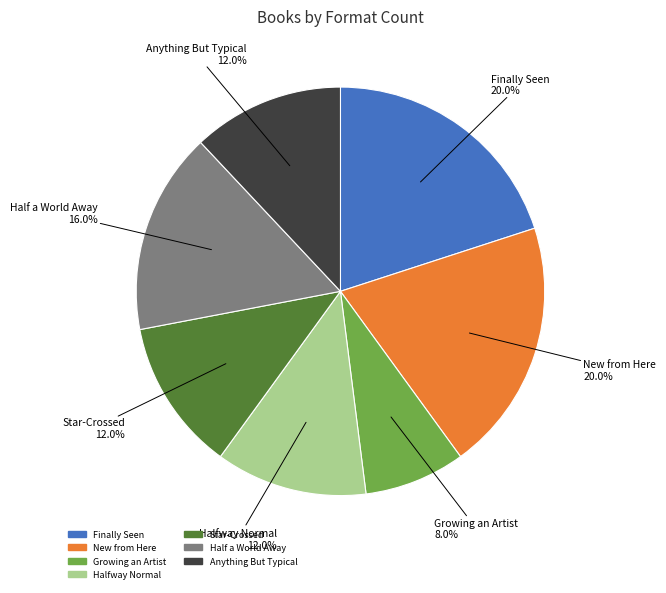

Is it true that Halfway Normal is 12% of the pie?

True